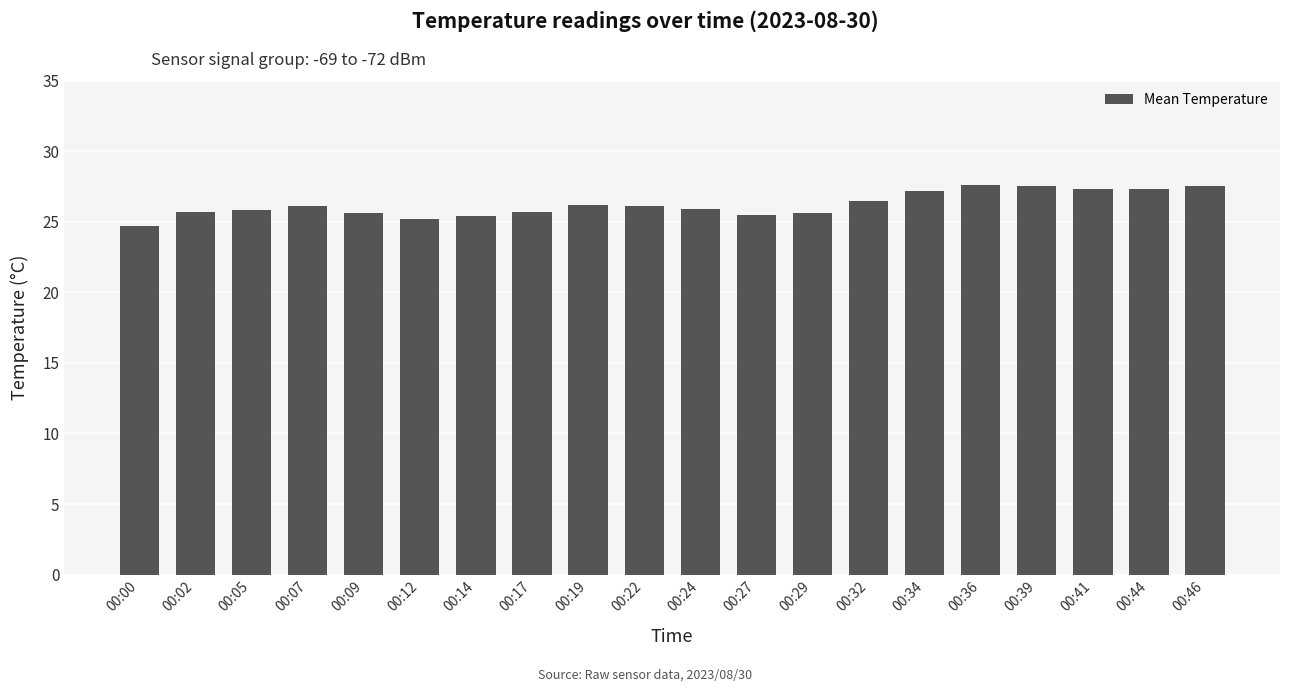

What is the value of the 7th bar from the left?

25.4